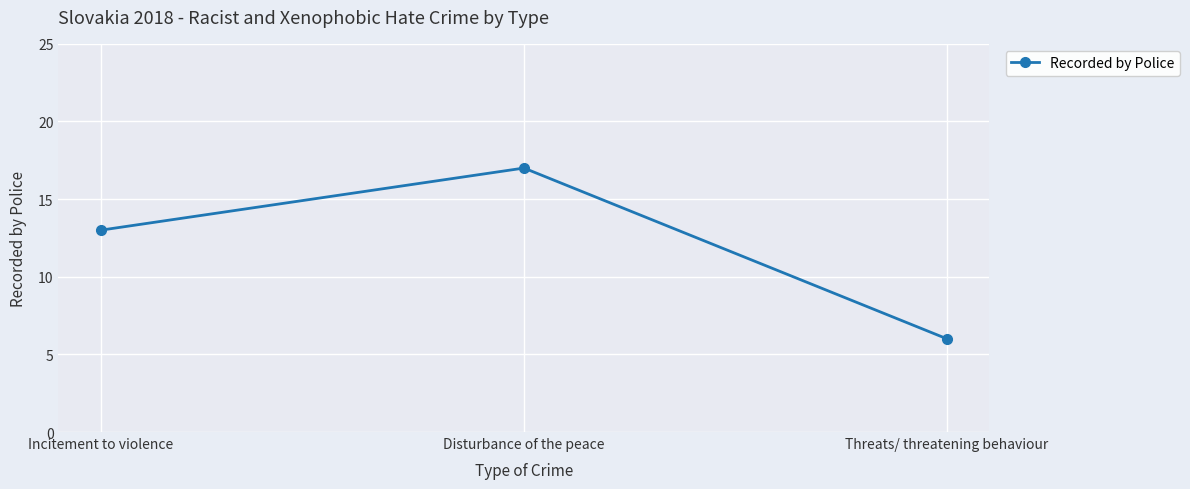

At which category does the chart reach its peak across all series?

Disturbance of the peace